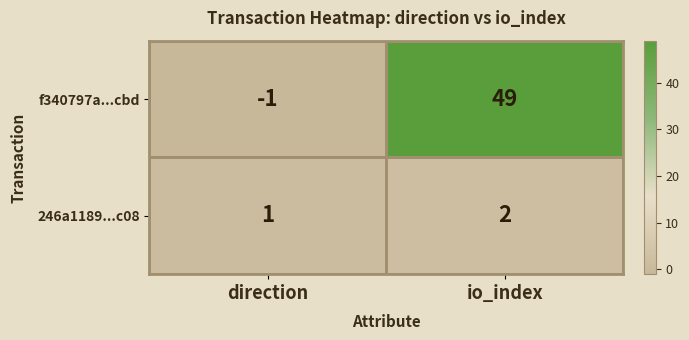

What is the sum of the f340797a...cbd values at io_index and direction?

48